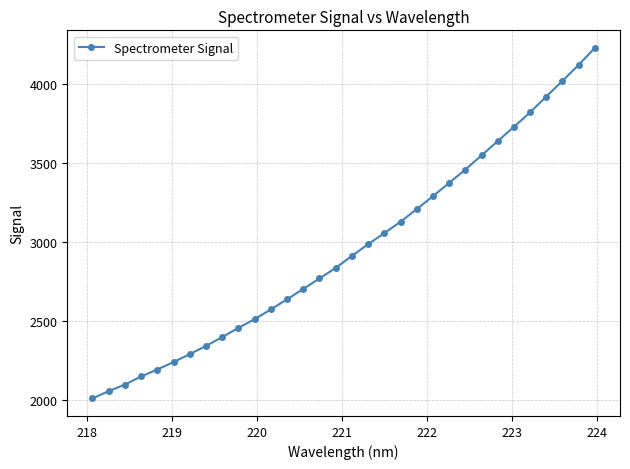

What is the minimum value shown in the chart?

2009.7